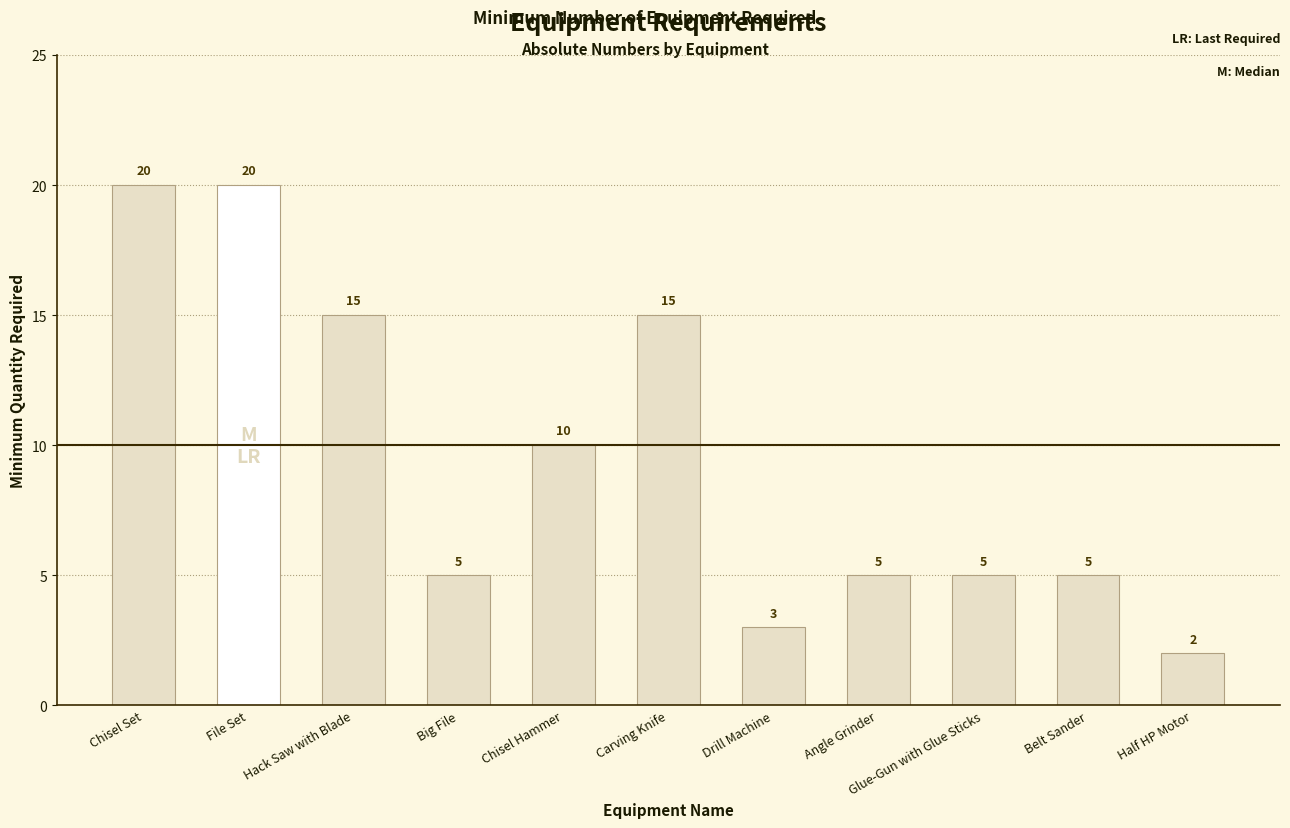

Reading left to right, what are all the values shown in this chart?

20	20	15	5	10	15	3	5	5	5	2